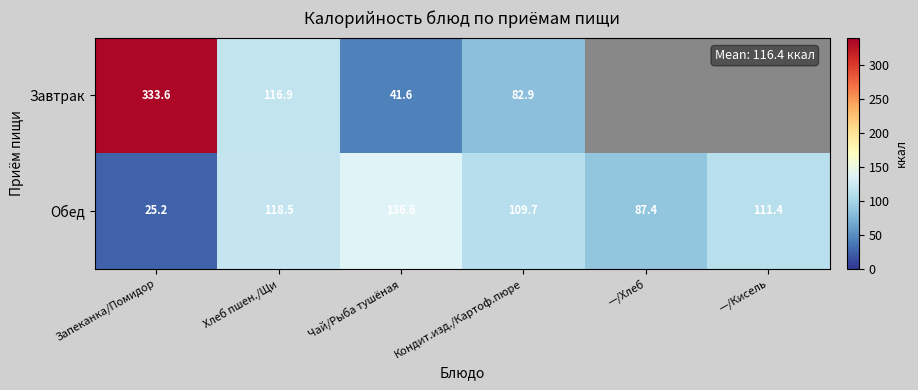

What is the total value across all series at Запеканка/Помидор?

358.8